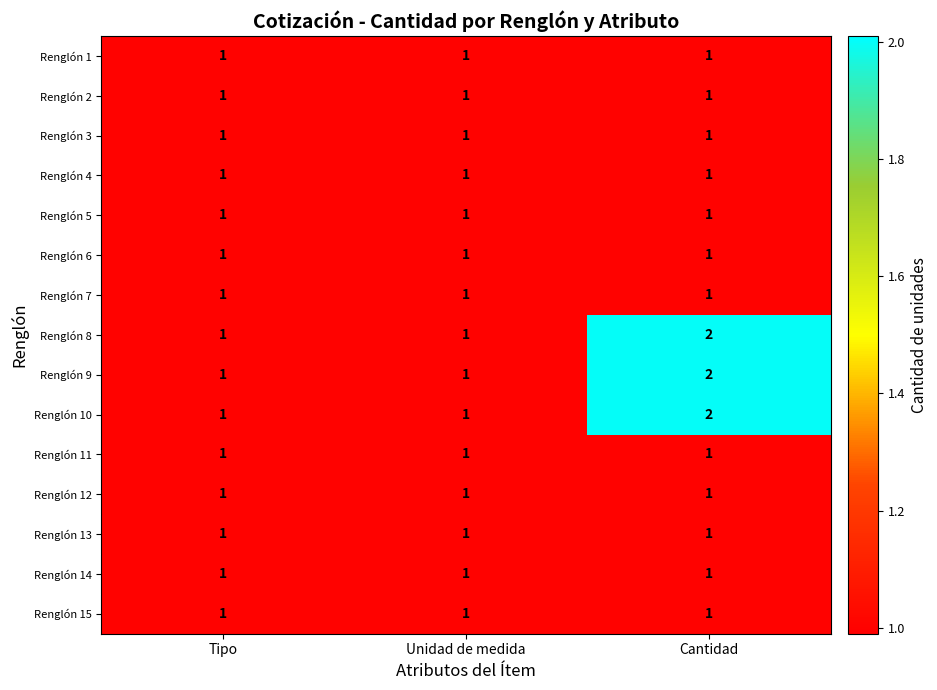

What is the total value across all series at Cantidad?

18